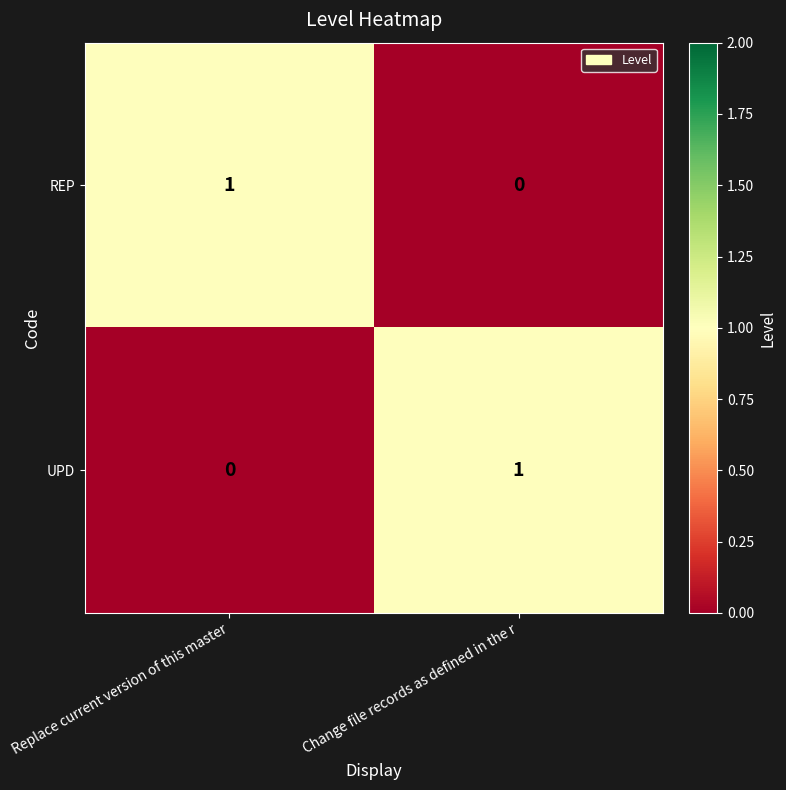

At Replace current version of this master, list the series in order from largest to smallest.

REP, UPD